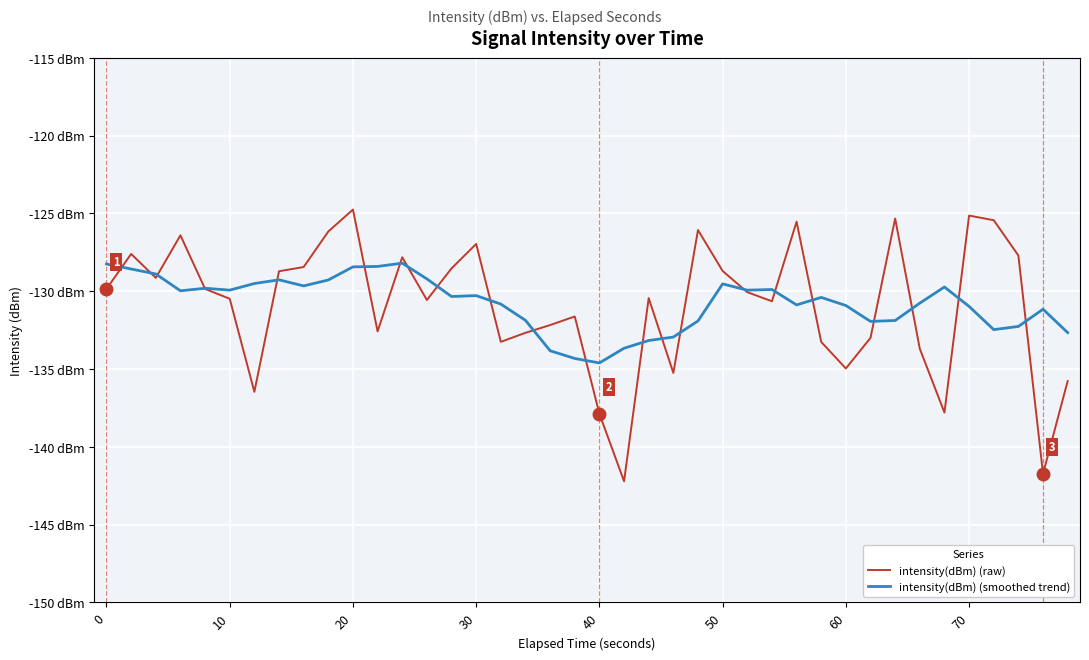

What is the average value of the intensity(dBm) (smoothed trend) series?

-130.8